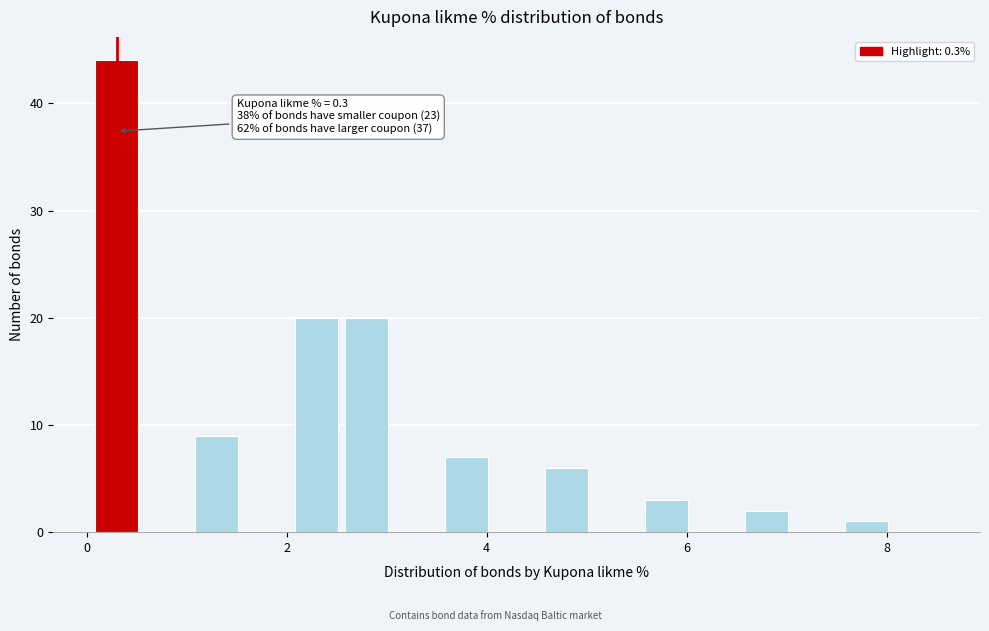

Around what value on the x-axis is the tallest bar? Give the approximate position of its centre, as read against the axis.

0.4